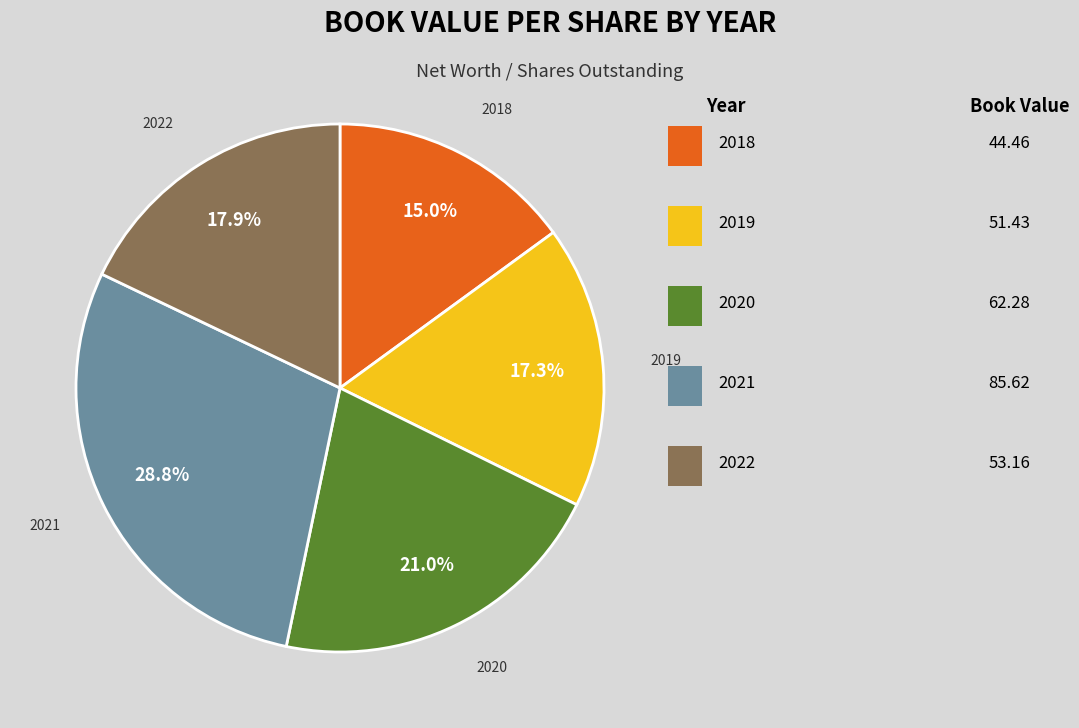

Does any single category account for the majority?

No